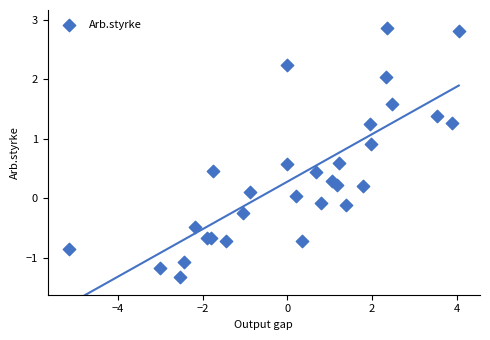

What is the range of X values (max minus min)?

9.2